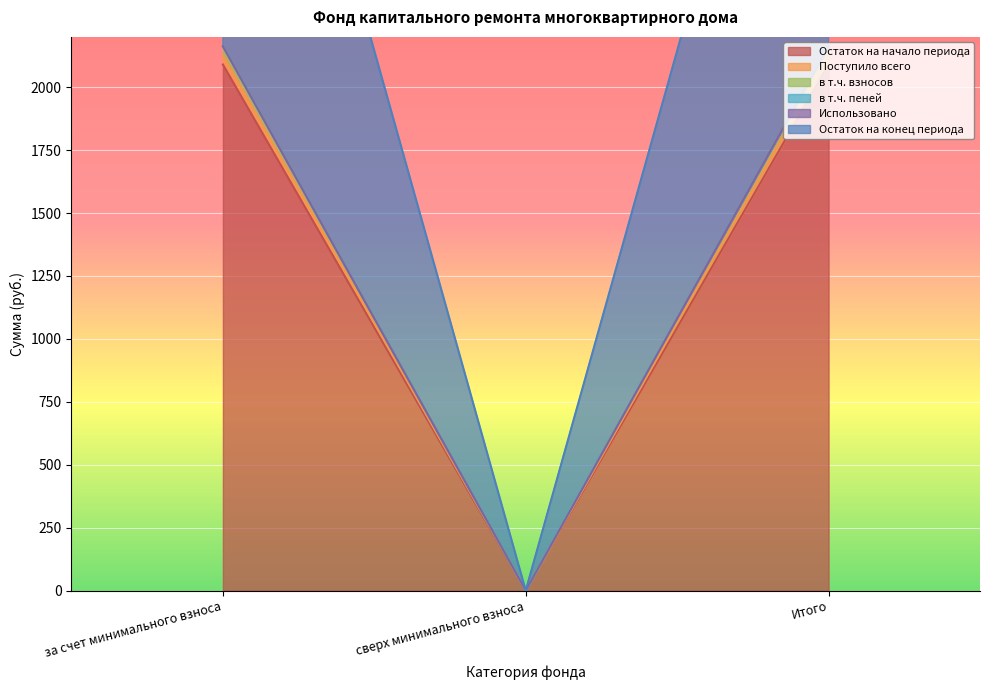

What position from the left is за счет минимального взноса?

1